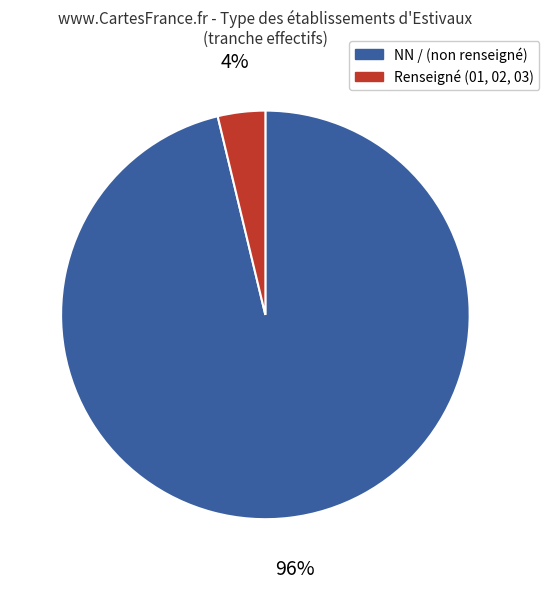

Which has a higher value, Renseigné (01, 02, 03) or NN / (non renseigné)?

NN / (non renseigné)